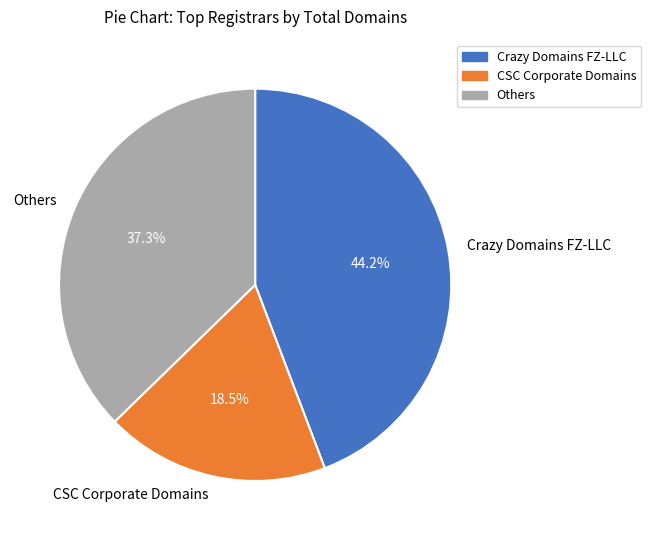

Between Others and CSC Corporate Domains, which is larger?

Others